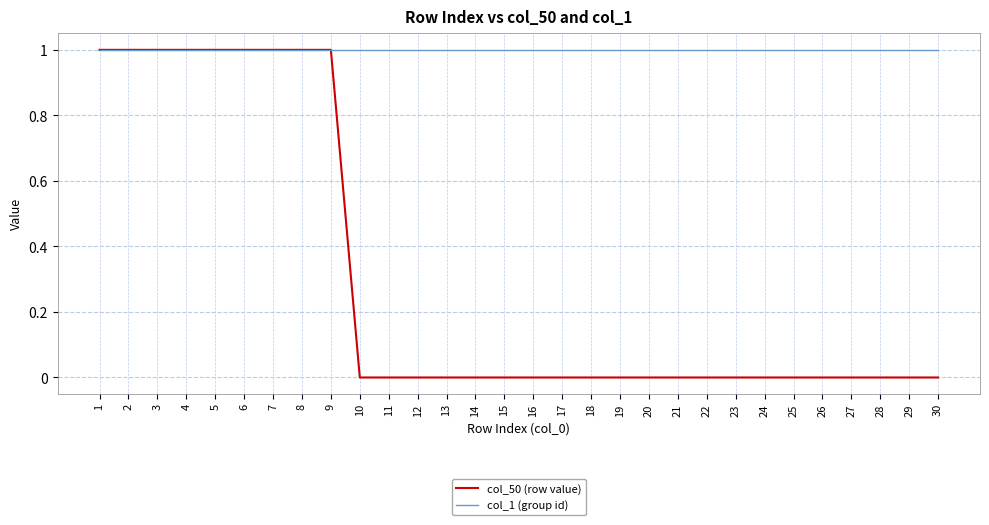

Rank the series at 27 from highest to lowest value.

col_1 (group id), col_50 (row value)